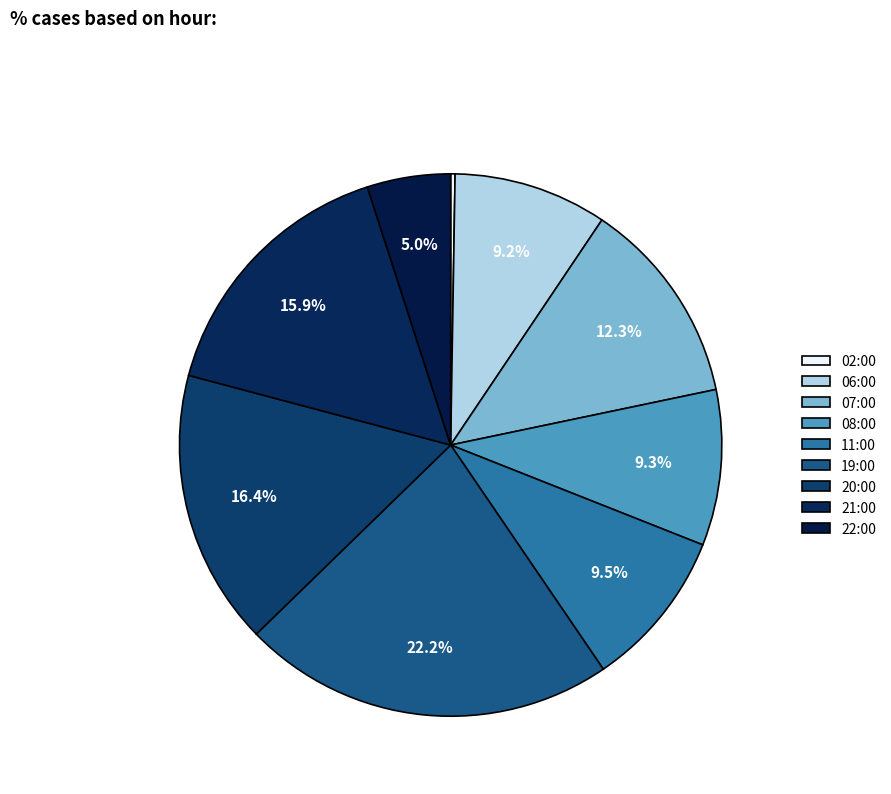

To the nearest percent, what is the difference between the 02:00 and 19:00 slice percentages?

22%